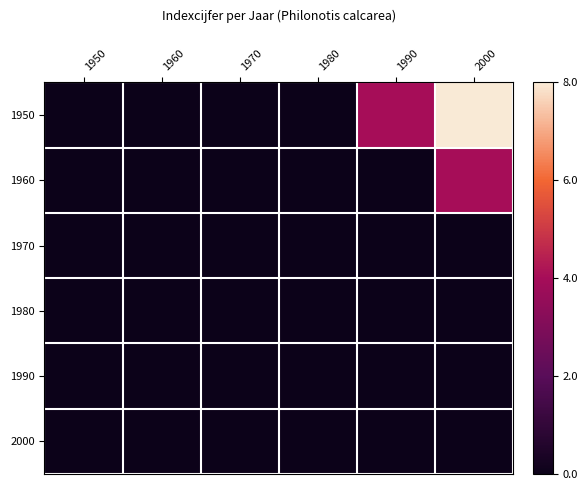

Between 1980 and 1960, which is larger?

1980